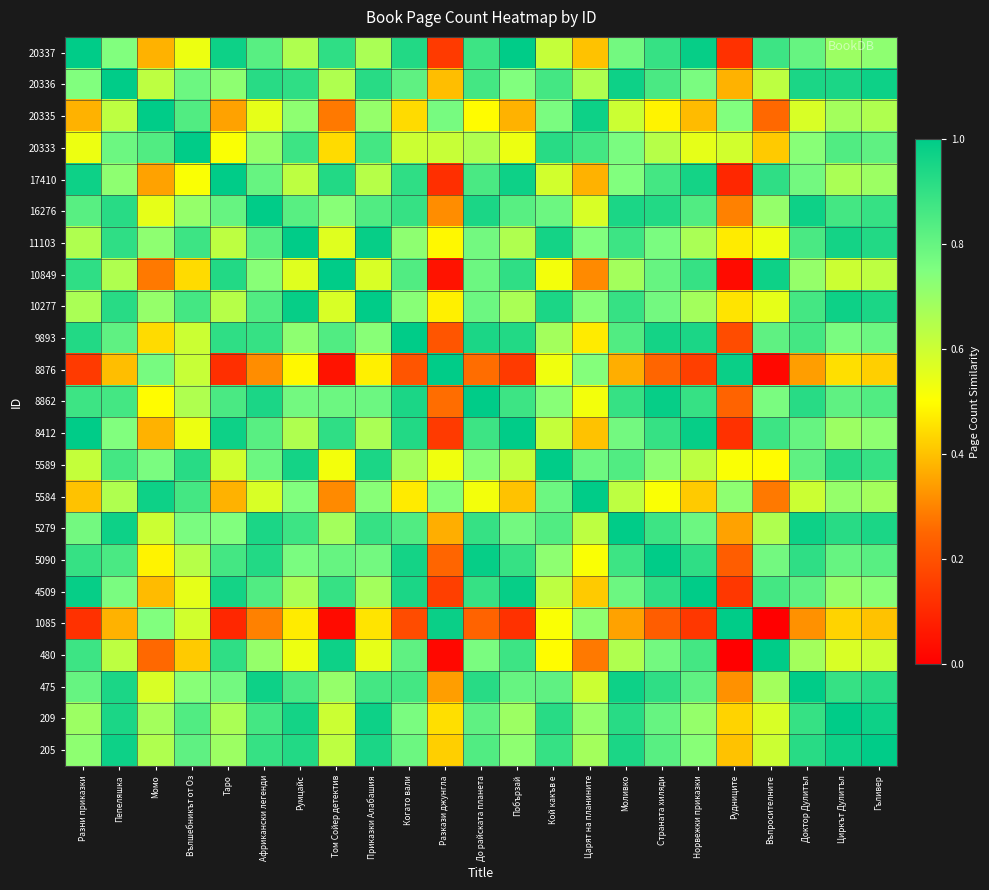

Reading left to right, what are all the values shown in this chart?

20337: Разни приказки=1.0	Пепеляшка=0.7	Момо=0.4	Вълшебникът от Оз=0.5	Таро=1.0	Африкански легенди=0.8	Румцайс=0.7	Том Сойер детектив=0.9	Приказки Алабашия=0.7	Когато вали=0.9	Разкази джунгла=0.1	До райската планета=0.9	Побързай=1.0	Кой какъв е=0.6	Царят на планините=0.4	Моливко=0.8	Страната хиляди=0.9	Норвежки приказки=1.0	Рудниците=0.1	Въпросителните=0.9	Доктор Дулитъл=0.8	Циркът Дулитъл=0.7	Гъливер=0.7
20336: Разни приказки=0.7	Пепеляшка=1.0	Момо=0.6	Вълшебникът от Оз=0.8	Таро=0.7	Африкански легенди=0.9	Румцайс=0.9	Том Сойер детектив=0.7	Приказки Алабашия=0.9	Когато вали=0.8	Разкази джунгла=0.4	До райската планета=0.9	Побързай=0.7	Кой какъв е=0.9	Царят на планините=0.7	Моливко=1.0	Страната хиляди=0.9	Норвежки приказки=0.8	Рудниците=0.4	Въпросителните=0.6	Доктор Дулитъл=0.9	Циркът Дулитъл=0.9	Гъливер=1.0
20335: Разни приказки=0.4	Пепеляшка=0.6	Момо=1.0	Вълшебникът от Оз=0.8	Таро=0.3	Африкански легенди=0.5	Румцайс=0.7	Том Сойер детектив=0.3	Приказки Алабашия=0.7	Когато вали=0.4	Разкази джунгла=0.8	До райската планета=0.5	Побързай=0.4	Кой какъв е=0.8	Царят на планините=1.0	Моливко=0.6	Страната хиляди=0.5	Норвежки приказки=0.4	Рудниците=0.7	Въпросителните=0.3	Доктор Дулитъл=0.6	Циркът Дулитъл=0.7	Гъливер=0.7
20333: Разни приказки=0.5	Пепеляшка=0.8	Момо=0.8	Вълшебникът от Оз=1.0	Таро=0.5	Африкански легенди=0.7	Румцайс=0.9	Том Сойер детектив=0.4	Приказки Алабашия=0.9	Когато вали=0.6	Разкази джунгла=0.6	До райската планета=0.7	Побързай=0.5	Кой какъв е=0.9	Царят на планините=0.9	Моливко=0.8	Страната хиляди=0.6	Норвежки приказки=0.5	Рудниците=0.6	Въпросителните=0.4	Доктор Дулитъл=0.7	Циркът Дулитъл=0.8	Гъливер=0.8
17410: Разни приказки=1.0	Пепеляшка=0.7	Момо=0.3	Вълшебникът от Оз=0.5	Таро=1.0	Африкански легенди=0.8	Румцайс=0.6	Том Сойер детектив=0.9	Приказки Алабашия=0.6	Когато вали=0.9	Разкази джунгла=0.1	До райската планета=0.9	Побързай=1.0	Кой какъв е=0.6	Царят на планините=0.4	Моливко=0.7	Страната хиляди=0.9	Норвежки приказки=1.0	Рудниците=0.1	Въпросителните=0.9	Доктор Дулитъл=0.8	Циркът Дулитъл=0.7	Гъливер=0.7
16276: Разни приказки=0.8	Пепеляшка=0.9	Момо=0.5	Вълшебникът от Оз=0.7	Таро=0.8	Африкански легенди=1.0	Румцайс=0.8	Том Сойер детектив=0.7	Приказки Алабашия=0.8	Когато вали=0.9	Разкази джунгла=0.3	До райската планета=0.9	Побързай=0.8	Кой какъв е=0.8	Царят на планините=0.6	Моливко=0.9	Страната хиляди=0.9	Норвежки приказки=0.8	Рудниците=0.3	Въпросителните=0.7	Доктор Дулитъл=1.0	Циркът Дулитъл=0.9	Гъливер=0.9
11103: Разни приказки=0.7	Пепеляшка=0.9	Момо=0.7	Вълшебникът от Оз=0.9	Таро=0.6	Африкански легенди=0.8	Румцайс=1.0	Том Сойер детектив=0.6	Приказки Алабашия=1.0	Когато вали=0.7	Разкази джунгла=0.5	До райската планета=0.8	Побързай=0.7	Кой какъв е=1.0	Царят на планините=0.7	Моливко=0.9	Страната хиляди=0.8	Норвежки приказки=0.7	Рудниците=0.5	Въпросителните=0.5	Доктор Дулитъл=0.9	Циркът Дулитъл=1.0	Гъливер=0.9
10849: Разни приказки=0.9	Пепеляшка=0.7	Момо=0.3	Вълшебникът от Оз=0.4	Таро=0.9	Африкански легенди=0.7	Румцайс=0.6	Том Сойер детектив=1.0	Приказки Алабашия=0.6	Когато вали=0.8	Разкази джунгла=0.0	До райската планета=0.8	Побързай=0.9	Кой какъв е=0.5	Царят на планините=0.3	Моливко=0.7	Страната хиляди=0.8	Норвежки приказки=0.9	Рудниците=0.0	Въпросителните=1.0	Доктор Дулитъл=0.7	Циркът Дулитъл=0.6	Гъливер=0.6
10277: Разни приказки=0.7	Пепеляшка=0.9	Момо=0.7	Вълшебникът от Оз=0.9	Таро=0.6	Африкански легенди=0.8	Румцайс=1.0	Том Сойер детектив=0.6	Приказки Алабашия=1.0	Когато вали=0.7	Разкази джунгла=0.5	До райската планета=0.8	Побързай=0.7	Кой какъв е=0.9	Царят на планините=0.7	Моливко=0.9	Страната хиляди=0.8	Норвежки приказки=0.7	Рудниците=0.5	Въпросителните=0.5	Доктор Дулитъл=0.9	Циркът Дулитъл=1.0	Гъливер=0.9
9893: Разни приказки=0.9	Пепеляшка=0.8	Момо=0.4	Вълшебникът от Оз=0.6	Таро=0.9	Африкански легенди=0.9	Румцайс=0.7	Том Сойер детектив=0.8	Приказки Алабашия=0.7	Когато вали=1.0	Разкази джунгла=0.2	До райската планета=0.9	Побързай=0.9	Кой какъв е=0.7	Царят на планините=0.5	Моливко=0.8	Страната хиляди=1.0	Норвежки приказки=0.9	Рудниците=0.2	Въпросителните=0.8	Доктор Дулитъл=0.9	Циркът Дулитъл=0.8	Гъливер=0.8
8876: Разни приказки=0.1	Пепеляшка=0.4	Момо=0.8	Вълшебникът от Оз=0.6	Таро=0.1	Африкански легенди=0.3	Румцайс=0.5	Том Сойер детектив=0.0	Приказки Алабашия=0.5	Когато вали=0.2	Разкази джунгла=1.0	До райската планета=0.3	Побързай=0.1	Кой какъв е=0.5	Царят на планините=0.7	Моливко=0.4	Страната хиляди=0.2	Норвежки приказки=0.2	Рудниците=1.0	Въпросителните=0.0	Доктор Дулитъл=0.3	Циркът Дулитъл=0.4	Гъливер=0.4
8862: Разни приказки=0.9	Пепеляшка=0.9	Момо=0.5	Вълшебникът от Оз=0.7	Таро=0.9	Африкански легенди=0.9	Румцайс=0.8	Том Сойер детектив=0.8	Приказки Алабашия=0.8	Когато вали=0.9	Разкази джунгла=0.3	До райската планета=1.0	Побързай=0.9	Кой какъв е=0.7	Царят на планините=0.5	Моливко=0.9	Страната хиляди=1.0	Норвежки приказки=0.9	Рудниците=0.2	Въпросителните=0.8	Доктор Дулитъл=0.9	Циркът Дулитъл=0.8	Гъливер=0.8
8412: Разни приказки=1.0	Пепеляшка=0.7	Момо=0.4	Вълшебникът от Оз=0.5	Таро=1.0	Африкански легенди=0.8	Румцайс=0.7	Том Сойер детектив=0.9	Приказки Алабашия=0.7	Когато вали=0.9	Разкази джунгла=0.1	До райската планета=0.9	Побързай=1.0	Кой какъв е=0.6	Царят на планините=0.4	Моливко=0.8	Страната хиляди=0.9	Норвежки приказки=1.0	Рудниците=0.1	Въпросителните=0.9	Доктор Дулитъл=0.8	Циркът Дулитъл=0.7	Гъливер=0.7
5589: Разни приказки=0.6	Пепеляшка=0.9	Момо=0.8	Вълшебникът от Оз=0.9	Таро=0.6	Африкански легенди=0.8	Румцайс=1.0	Том Сойер детектив=0.5	Приказки Алабашия=0.9	Когато вали=0.7	Разкази джунгла=0.5	До райската планета=0.7	Побързай=0.6	Кой какъв е=1.0	Царят на планините=0.8	Моливко=0.8	Страната хиляди=0.7	Норвежки приказки=0.6	Рудниците=0.5	Въпросителните=0.5	Доктор Дулитъл=0.8	Циркът Дулитъл=0.9	Гъливер=0.9
5584: Разни приказки=0.4	Пепеляшка=0.7	Момо=1.0	Вълшебникът от Оз=0.9	Таро=0.4	Африкански легенди=0.6	Румцайс=0.7	Том Сойер детектив=0.3	Приказки Алабашия=0.7	Когато вали=0.5	Разкази джунгла=0.7	До райската планета=0.5	Побързай=0.4	Кой какъв е=0.8	Царят на планините=1.0	Моливко=0.6	Страната хиляди=0.5	Норвежки приказки=0.4	Рудниците=0.7	Въпросителните=0.3	Доктор Дулитъл=0.6	Циркът Дулитъл=0.7	Гъливер=0.7
5279: Разни приказки=0.8	Пепеляшка=1.0	Момо=0.6	Вълшебникът от Оз=0.8	Таро=0.7	Африкански легенди=0.9	Румцайс=0.9	Том Сойер детектив=0.7	Приказки Алабашия=0.9	Когато вали=0.8	Разкази джунгла=0.4	До райската планета=0.9	Побързай=0.8	Кой какъв е=0.8	Царят на планините=0.6	Моливко=1.0	Страната хиляди=0.9	Норвежки приказки=0.8	Рудниците=0.3	Въпросителните=0.7	Доктор Дулитъл=1.0	Циркът Дулитъл=0.9	Гъливер=0.9
5090: Разни приказки=0.9	Пепеляшка=0.9	Момо=0.5	Вълшебникът от Оз=0.6	Таро=0.9	Африкански легенди=0.9	Румцайс=0.8	Том Сойер детектив=0.8	Приказки Алабашия=0.8	Когато вали=1.0	Разкази джунгла=0.2	До райската планета=1.0	Побързай=0.9	Кой какъв е=0.7	Царят на планините=0.5	Моливко=0.9	Страната хиляди=1.0	Норвежки приказки=0.9	Рудниците=0.2	Въпросителните=0.8	Доктор Дулитъл=0.9	Циркът Дулитъл=0.8	Гъливер=0.8
4509: Разни приказки=1.0	Пепеляшка=0.8	Момо=0.4	Вълшебникът от Оз=0.5	Таро=1.0	Африкански легенди=0.8	Румцайс=0.7	Том Сойер детектив=0.9	Приказки Алабашия=0.7	Когато вали=0.9	Разкази джунгла=0.2	До райската планета=0.9	Побързай=1.0	Кой какъв е=0.6	Царят на планините=0.4	Моливко=0.8	Страната хиляди=0.9	Норвежки приказки=1.0	Рудниците=0.1	Въпросителните=0.9	Доктор Дулитъл=0.8	Циркът Дулитъл=0.7	Гъливер=0.7
1085: Разни приказки=0.1	Пепеляшка=0.4	Момо=0.7	Вълшебникът от Оз=0.6	Таро=0.1	Африкански легенди=0.3	Румцайс=0.5	Том Сойер детектив=0.0	Приказки Алабашия=0.5	Когато вали=0.2	Разкази джунгла=1.0	До райската планета=0.2	Побързай=0.1	Кой какъв е=0.5	Царят на планините=0.7	Моливко=0.3	Страната хиляди=0.2	Норвежки приказки=0.1	Рудниците=1.0	Въпросителните=0.0	Доктор Дулитъл=0.3	Циркът Дулитъл=0.4	Гъливер=0.4
480: Разни приказки=0.9	Пепеляшка=0.6	Момо=0.3	Вълшебникът от Оз=0.4	Таро=0.9	Африкански легенди=0.7	Румцайс=0.5	Том Сойер детектив=1.0	Приказки Алабашия=0.5	Когато вали=0.8	Разкази джунгла=0.0	До райската планета=0.8	Побързай=0.9	Кой какъв е=0.5	Царят на планините=0.3	Моливко=0.7	Страната хиляди=0.8	Норвежки приказки=0.9	Рудниците=0.0	Въпросителните=1.0	Доктор Дулитъл=0.7	Циркът Дулитъл=0.6	Гъливер=0.6
475: Разни приказки=0.8	Пепеляшка=0.9	Момо=0.6	Вълшебникът от Оз=0.7	Таро=0.8	Африкански легенди=1.0	Румцайс=0.9	Том Сойер детектив=0.7	Приказки Алабашия=0.9	Когато вали=0.9	Разкази джунгла=0.3	До райската планета=0.9	Побързай=0.8	Кой какъв е=0.8	Царят на планините=0.6	Моливко=1.0	Страната хиляди=0.9	Норвежки приказки=0.8	Рудниците=0.3	Въпросителните=0.7	Доктор Дулитъл=1.0	Циркът Дулитъл=0.9	Гъливер=0.9
209: Разни приказки=0.7	Пепеляшка=0.9	Момо=0.7	Вълшебникът от Оз=0.8	Таро=0.7	Африкански легенди=0.9	Румцайс=1.0	Том Сойер детектив=0.6	Приказки Алабашия=1.0	Когато вали=0.8	Разкази джунгла=0.4	До райската планета=0.8	Побързай=0.7	Кой какъв е=0.9	Царят на планините=0.7	Моливко=0.9	Страната хиляди=0.8	Норвежки приказки=0.7	Рудниците=0.4	Въпросителните=0.6	Доктор Дулитъл=0.9	Циркът Дулитъл=1.0	Гъливер=1.0
205: Разни приказки=0.7	Пепеляшка=1.0	Момо=0.7	Вълшебникът от Оз=0.8	Таро=0.7	Африкански легенди=0.9	Румцайс=0.9	Том Сойер детектив=0.6	Приказки Алабашия=0.9	Когато вали=0.8	Разкази джунгла=0.4	До райската планета=0.8	Побързай=0.7	Кой какъв е=0.9	Царят на планините=0.7	Моливко=0.9	Страната хиляди=0.8	Норвежки приказки=0.7	Рудниците=0.4	Въпросителните=0.6	Доктор Дулитъл=0.9	Циркът Дулитъл=1.0	Гъливер=1.0